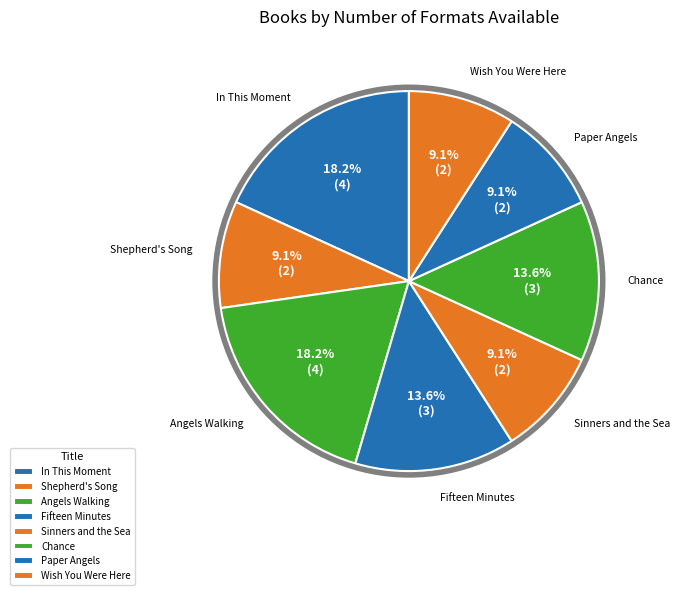

How many segments does this pie chart have?

8